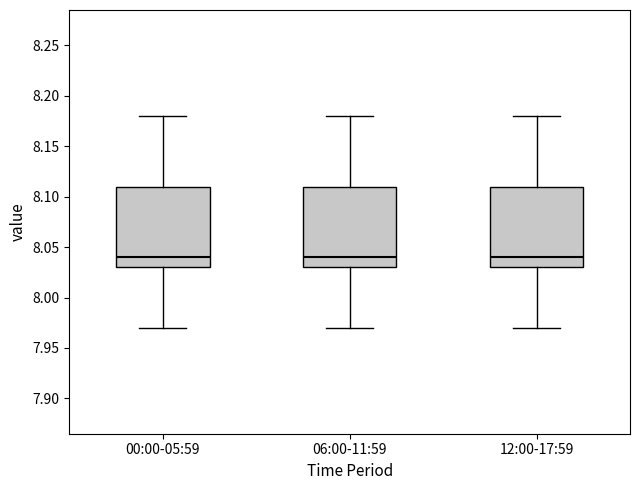

Reading left to right, read every box against the y-axis: the position of its median line, the range the box covers, and the ends of its whiskers. The values are not printed on the chart, so give them approximately, as read against the axis.

00:00-05:59: median 8.04, box 8.03 to 8.11, whiskers 7.97 to 8.18
06:00-11:59: median 8.04, box 8.03 to 8.11, whiskers 7.97 to 8.18
12:00-17:59: median 8.04, box 8.03 to 8.11, whiskers 7.97 to 8.18